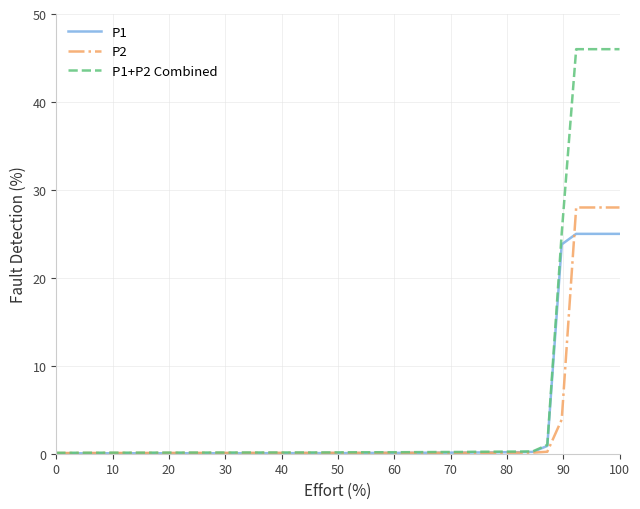

Which series has the widest spread of values?

P1+P2 Combined